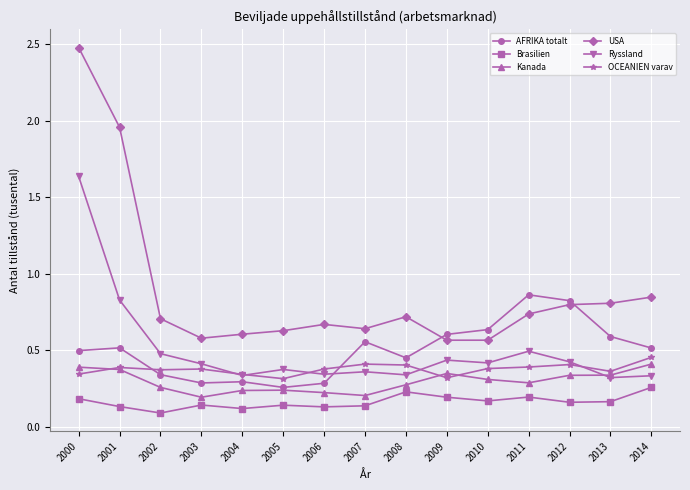

What is the highest value of the USA series?

2.5